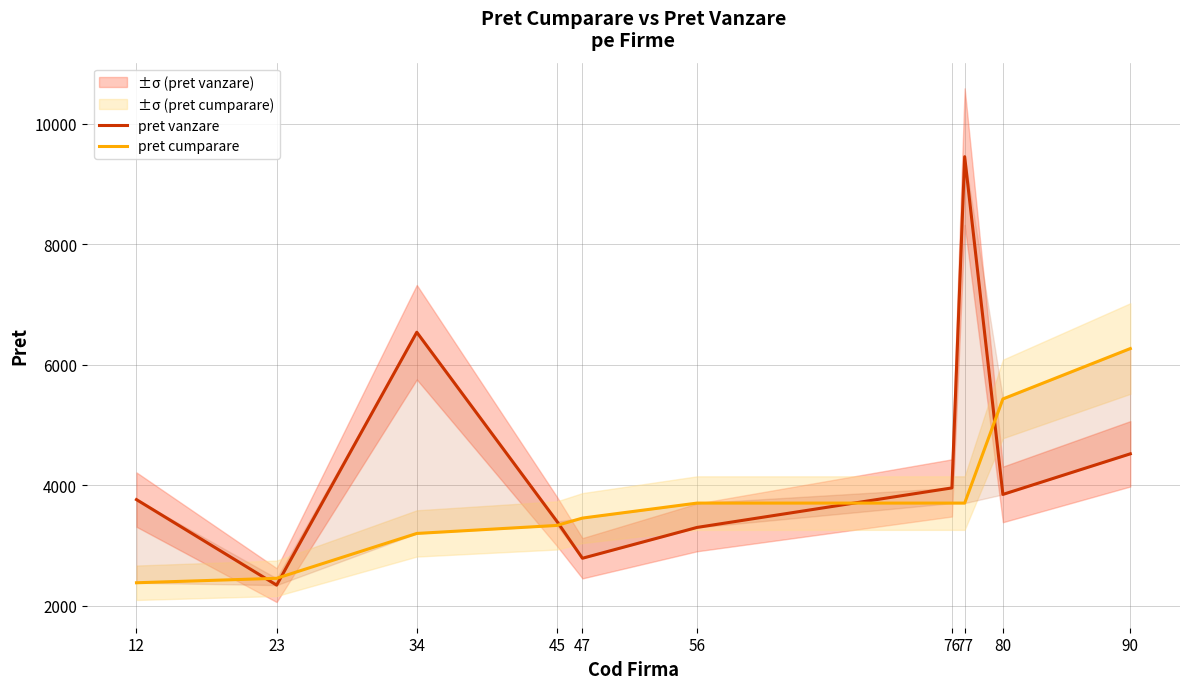

Where does the pret cumparare series first go above 3704?

80